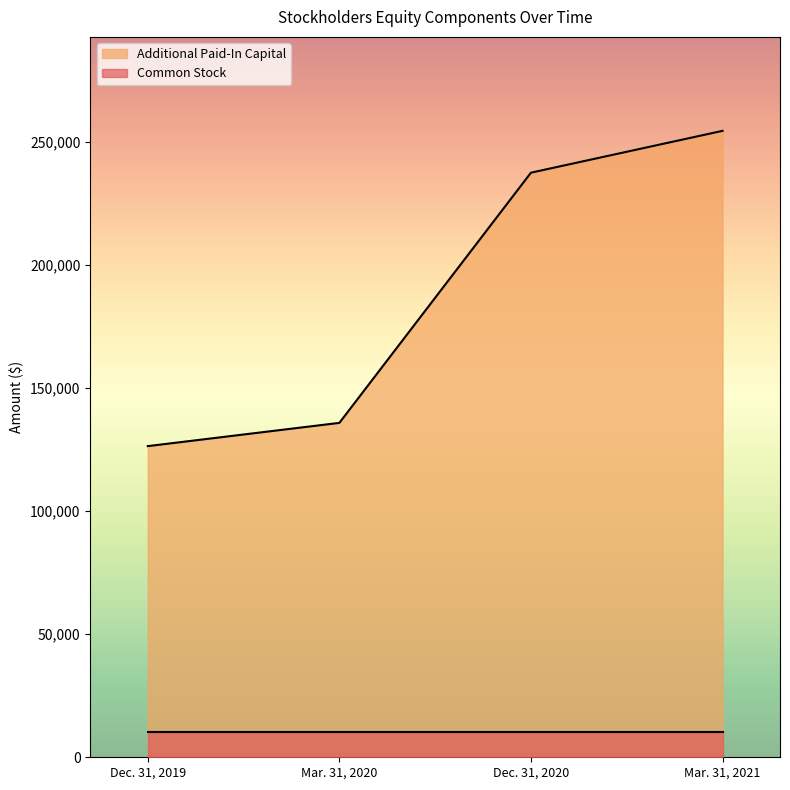

At which label does the data first exceed 237624?

Mar. 31, 2021